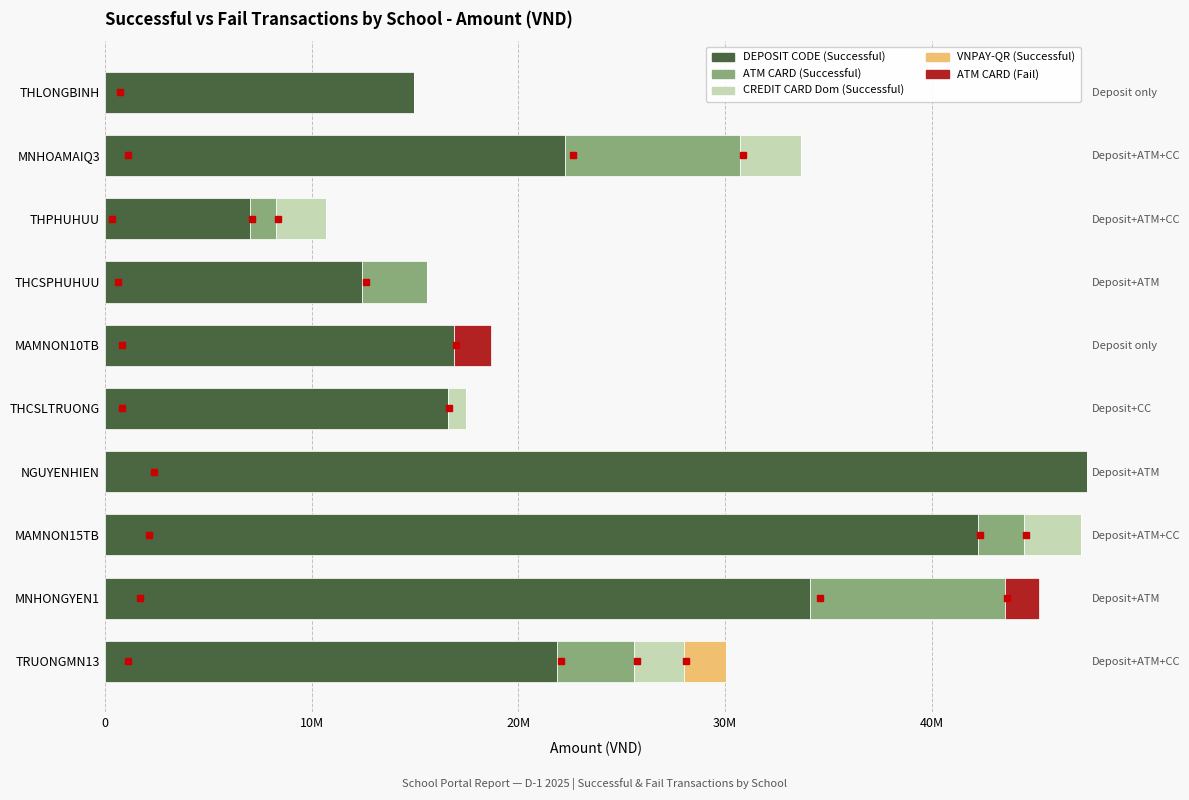

What is the maximum value for DEPOSIT CODE (Successful)?

47491800